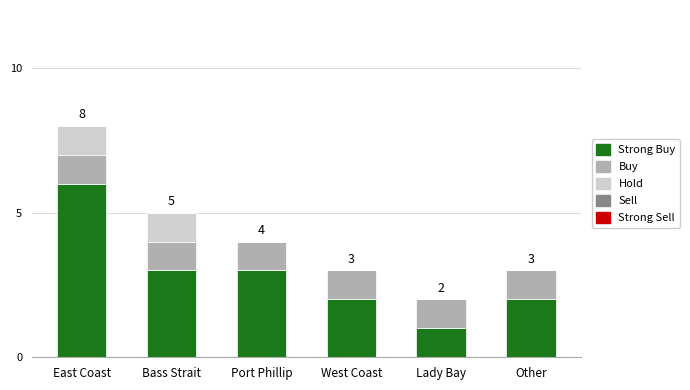

At which category is the sum across all series the highest?

East Coast